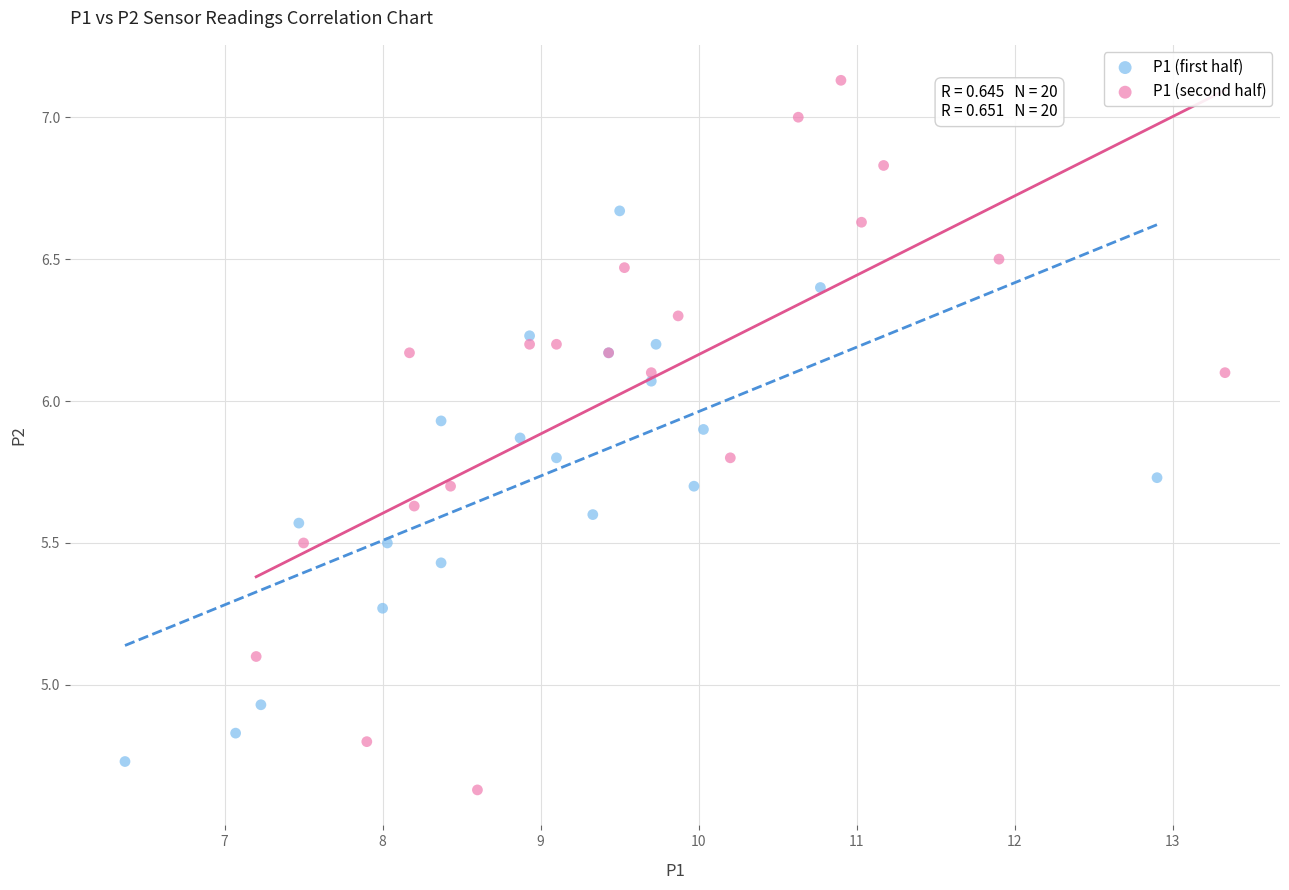

What are all the series names shown in the legend?

P1 (first half), P1 (second half)